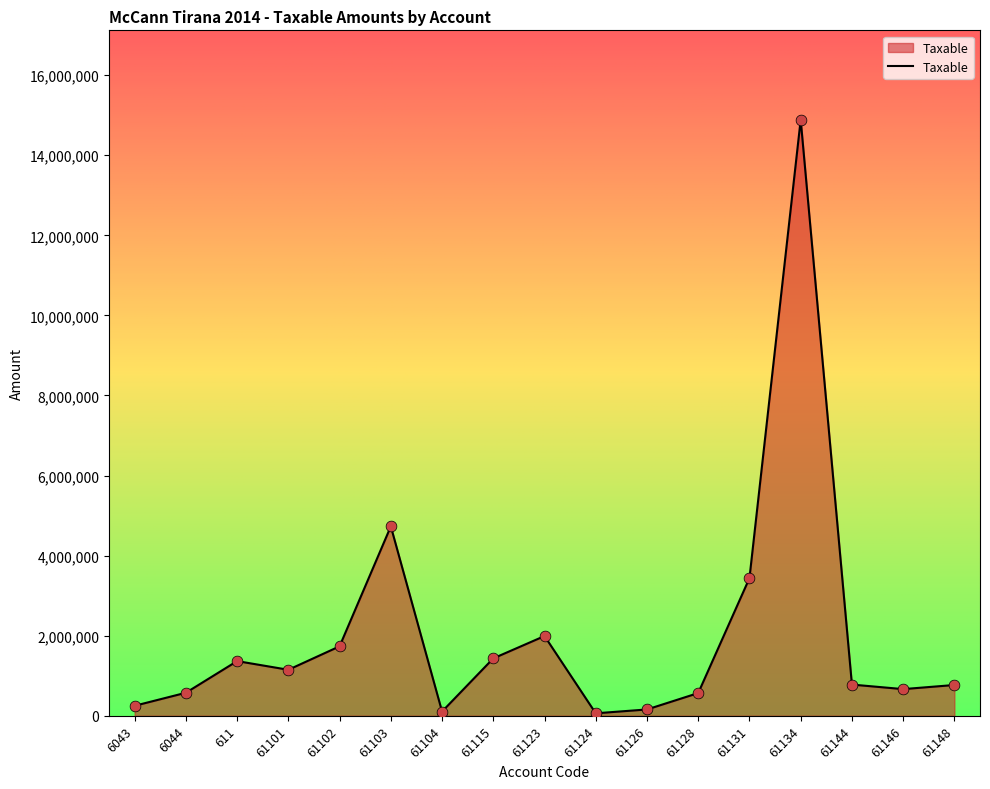

What is the change in value from 61102 to 61115?

-301398.3